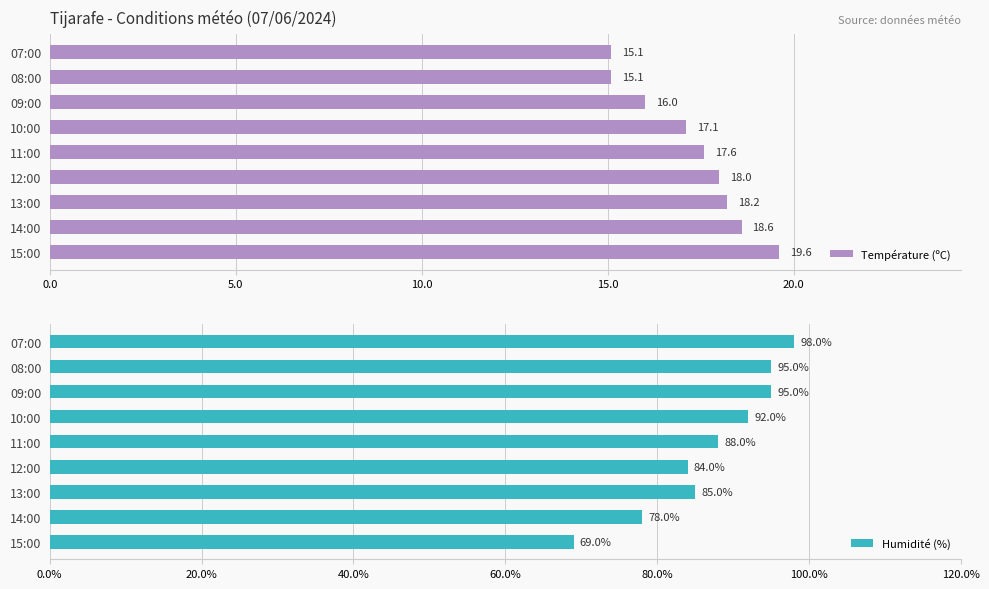

What is the approximate value of Température (ºC) at 10:00?

17.1